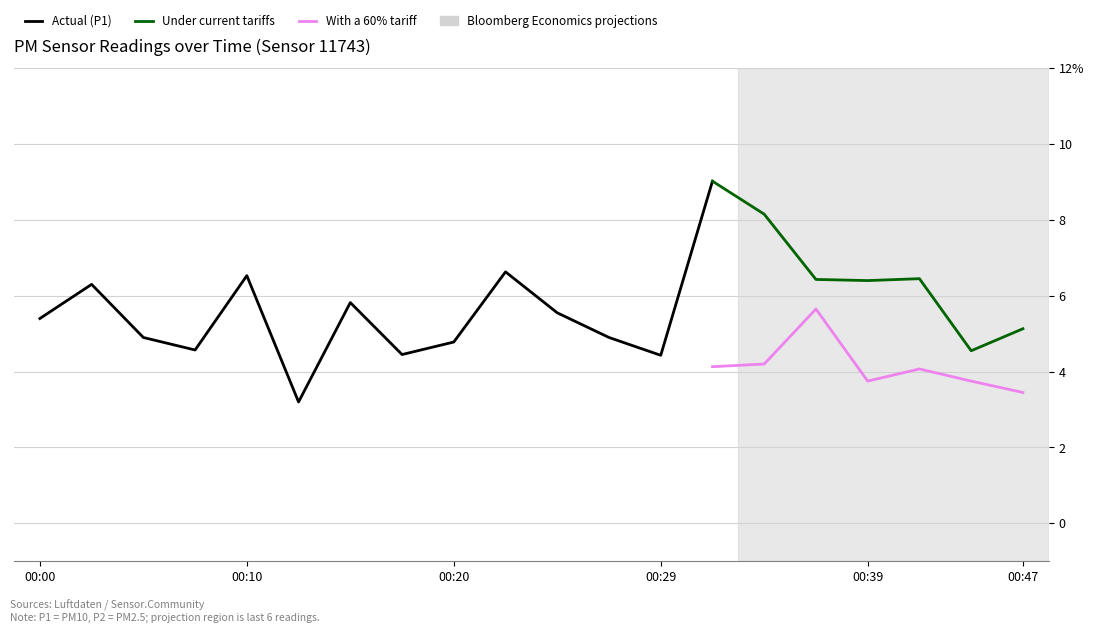

Is the value of P1 at 00:42 greater than the value of P2 at 00:10?

Yes